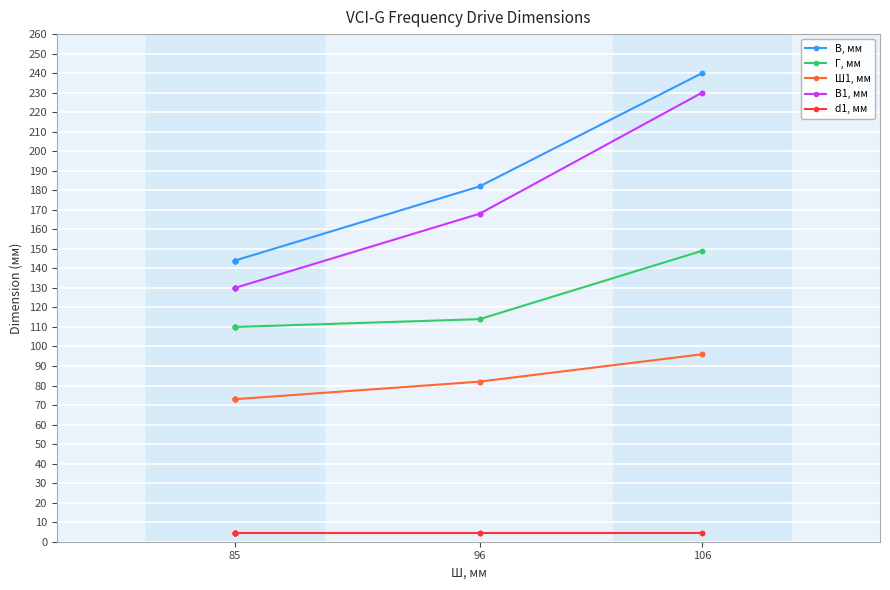

Is the value of Ш1, мм at 85 greater than the value of В, мм at 96?

No